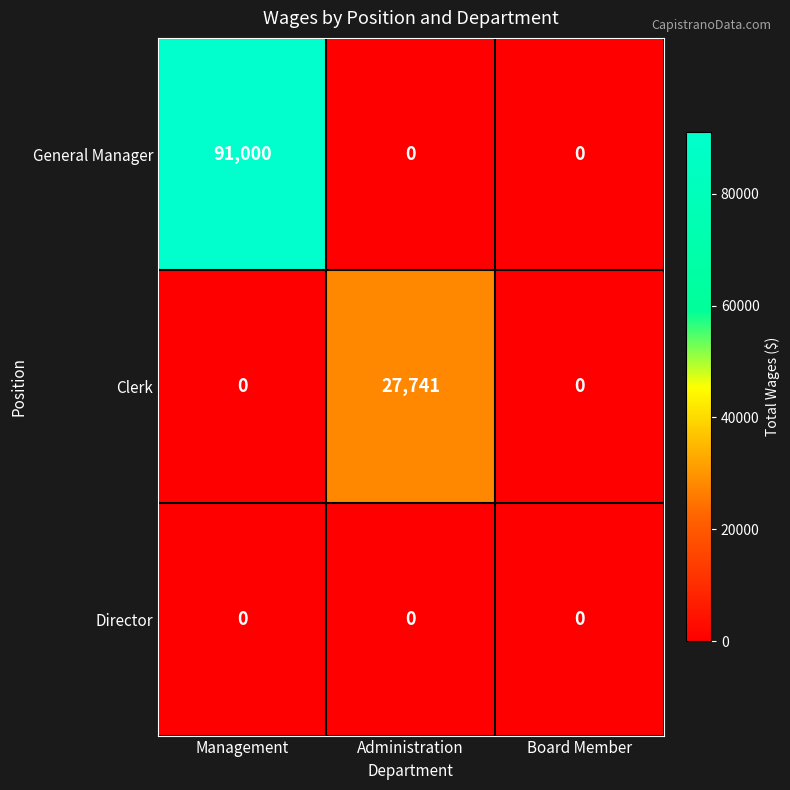

Which series changed the most between Management and Administration?

General Manager